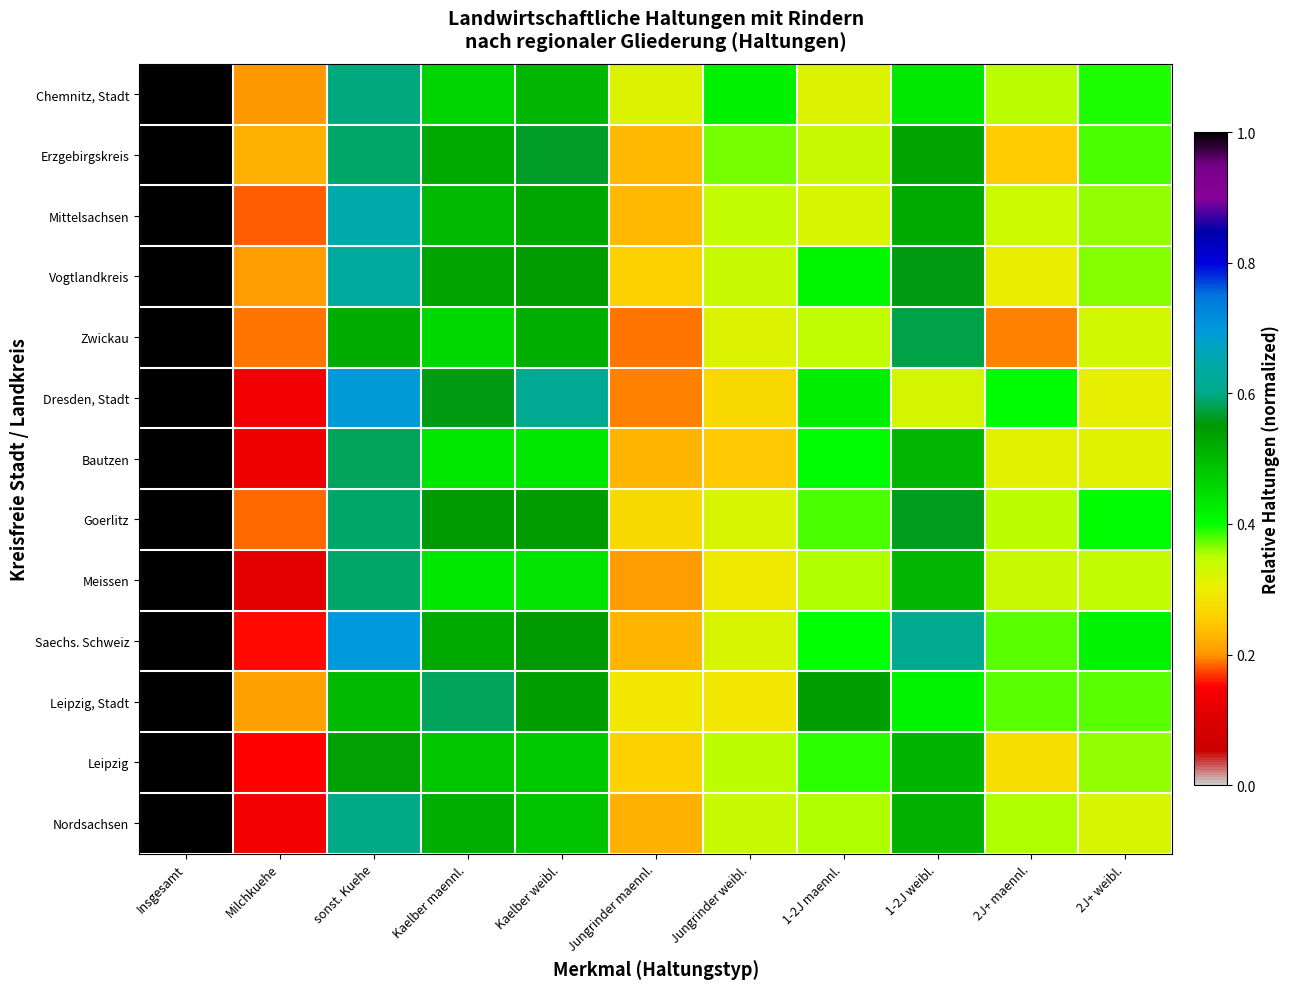

Between Insgesamt and sonst. Kuehe, which is larger?

Insgesamt